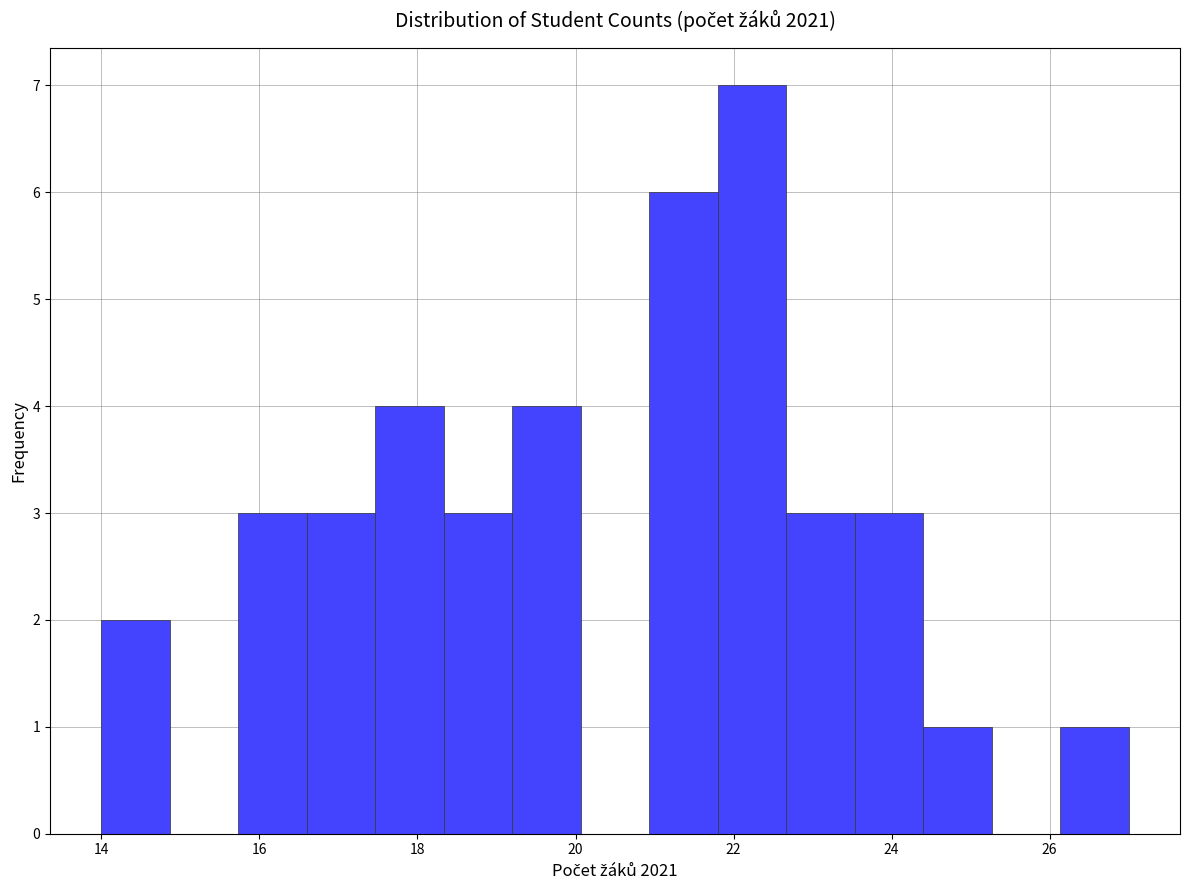

Reading left to right, transcribe this chart: for each bar, give the range it covers on the x-axis and its height. Neither the bar edges nor the heights are printed on the chart, so give them approximately, as read against the axes.

14.0 to 14.8: 2
14.8 to 15.8: 0
15.8 to 16.6: 3
16.6 to 17.4: 3
17.4 to 18.4: 4
18.4 to 19.2: 3
19.2 to 20.0: 4
20.0 to 21.0: 0
21.0 to 21.8: 6
21.8 to 22.6: 7
22.6 to 23.6: 3
23.6 to 24.4: 3
24.4 to 25.2: 1
25.2 to 26.2: 0
26.2 to 27.0: 1